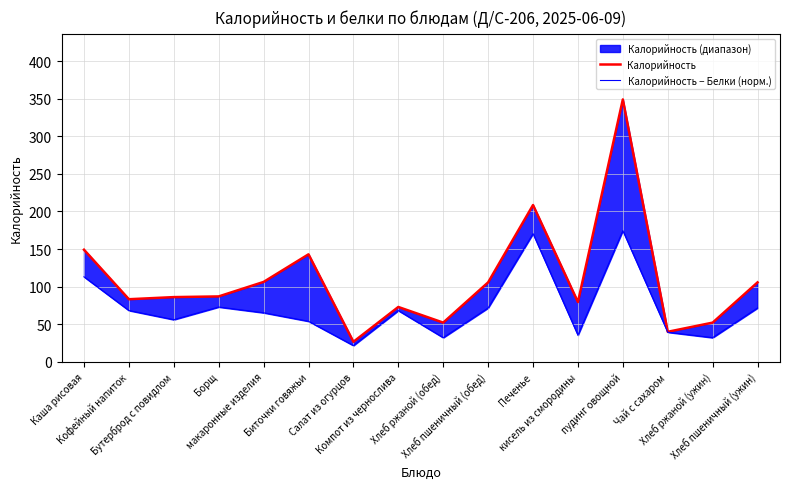

List the labels in order of Калорийность value, smallest first.

Салат из огурцов, Чай с сахаром, Хлеб ржаной (обед), Хлеб ржаной (ужин), Компот из чернослива, кисель из смородины, Кофейный напиток, Бутерброд с повидлом, Борщ, Хлеб пшеничный (обед), Хлеб пшеничный (ужин), макаронные изделия, Биточки говяжьи, Каша рисовая, Печенье, пудинг овощной